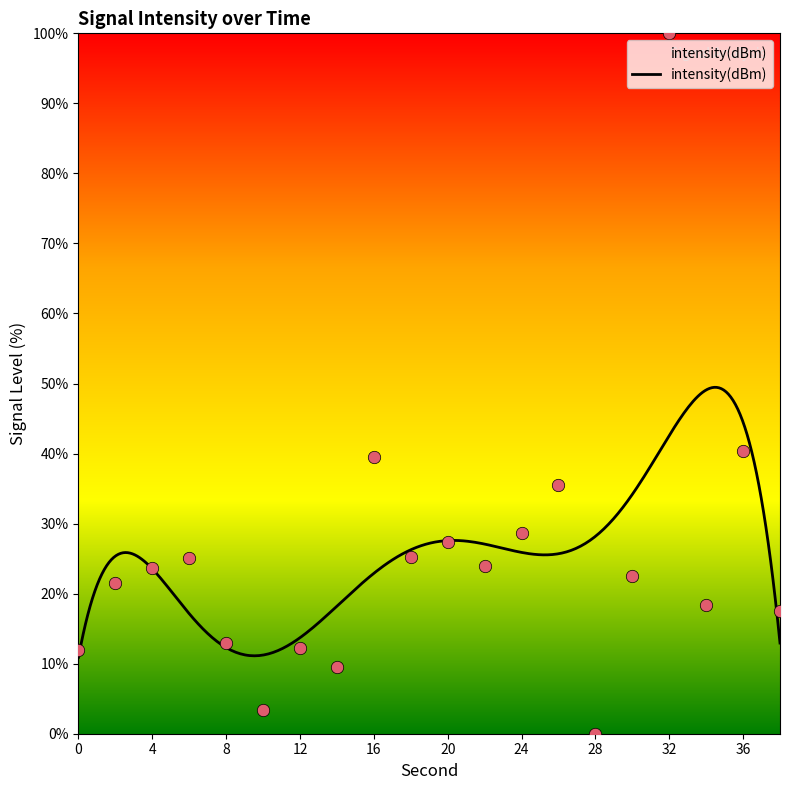

What is the change in value from 30 to 36?

+17.8